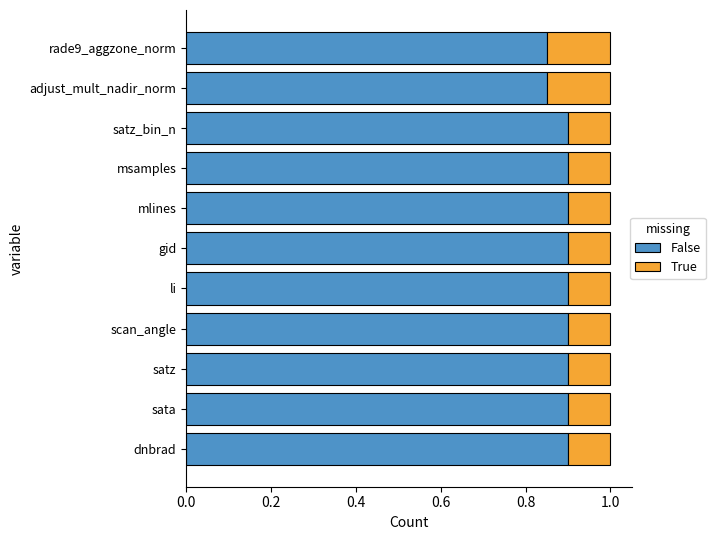

What are all the series names shown in the legend?

False, True